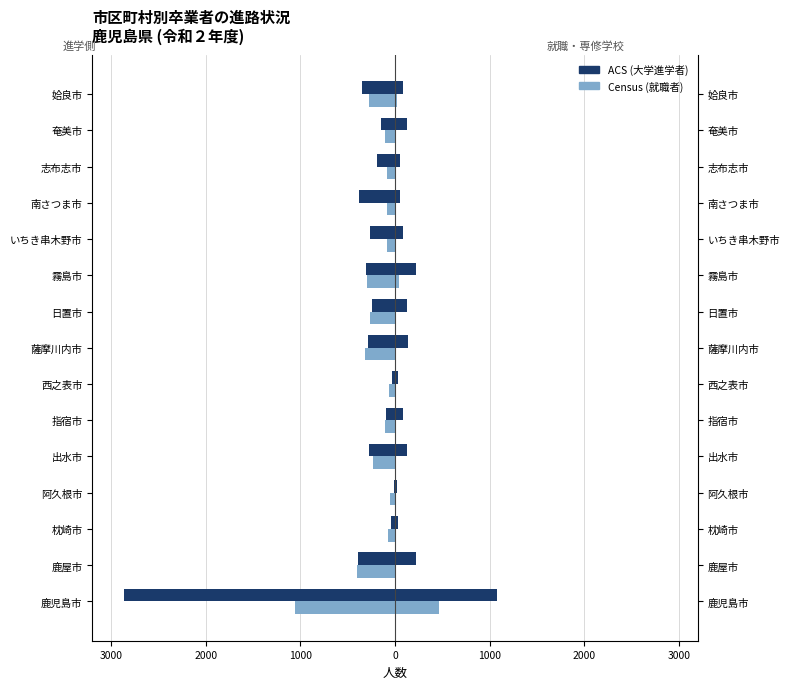

Is it true that 就職者 (Census) equals -26 at 0?

False